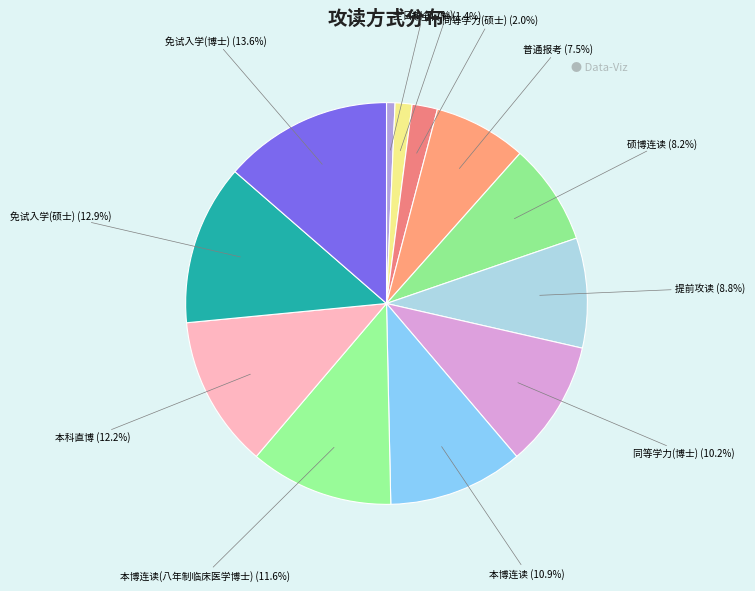

Which category has the smallest portion of the pie?

全日制 (0.7%)